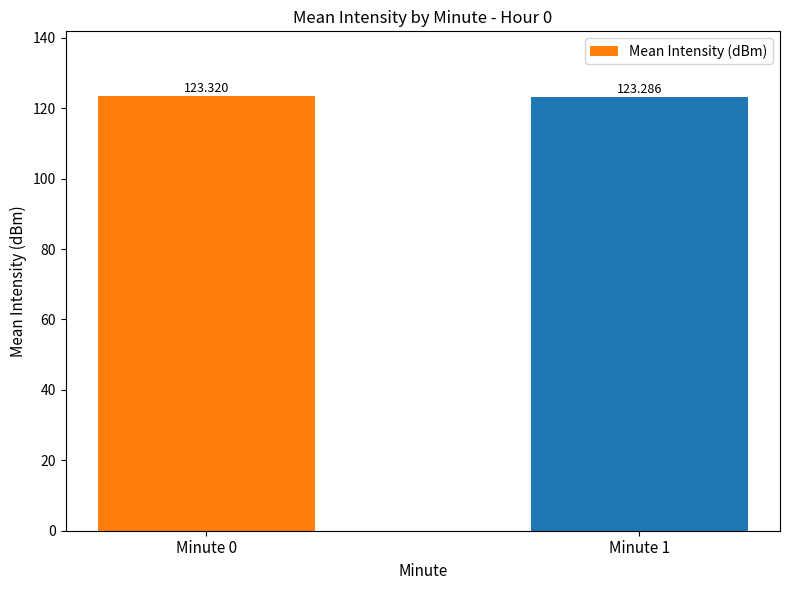

Which label corresponds to the largest value in the chart?

Minute 0